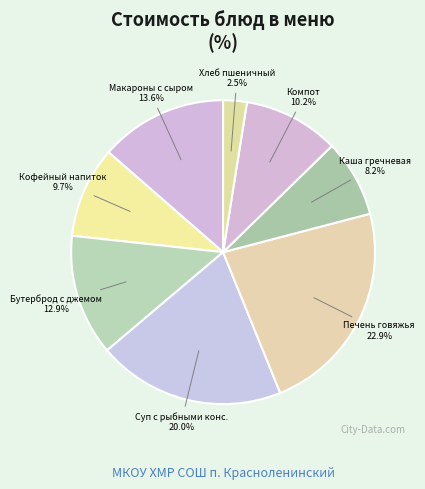

What is the largest slice in the pie chart?

Печень говяжья по-строгановски